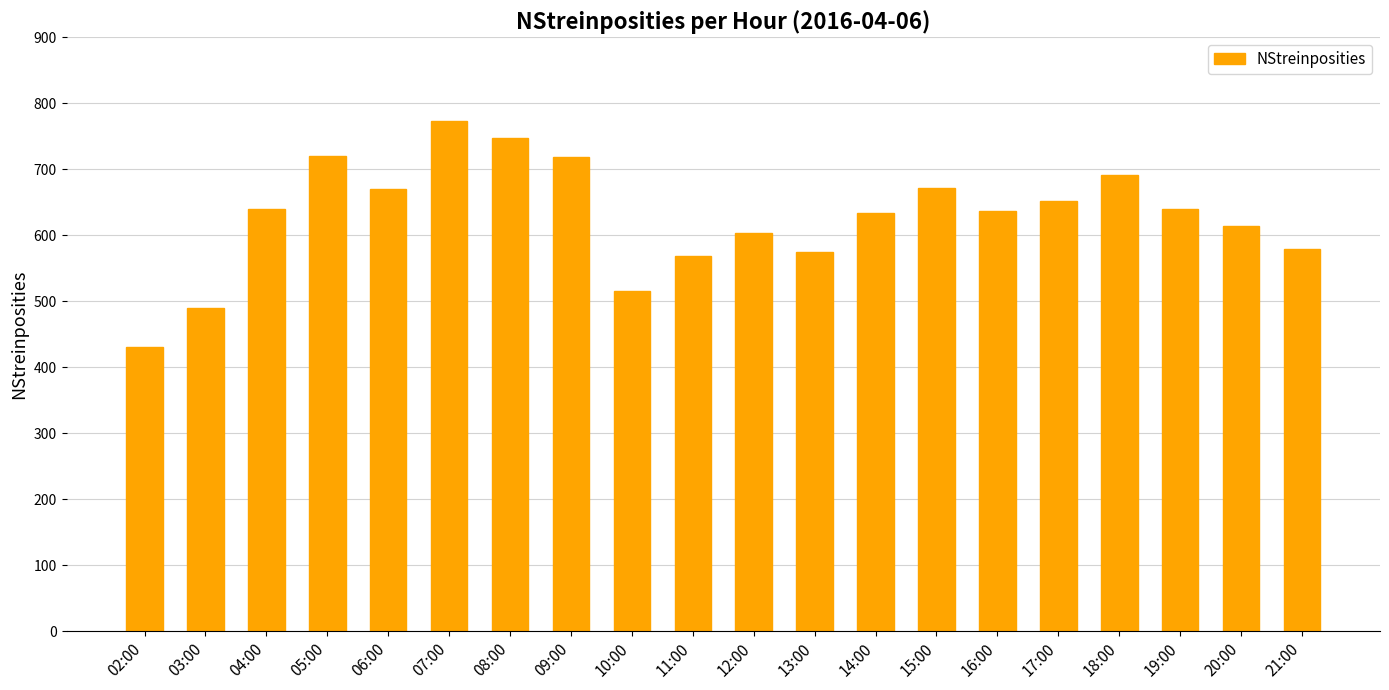

What is the maximum value shown in the chart?

773